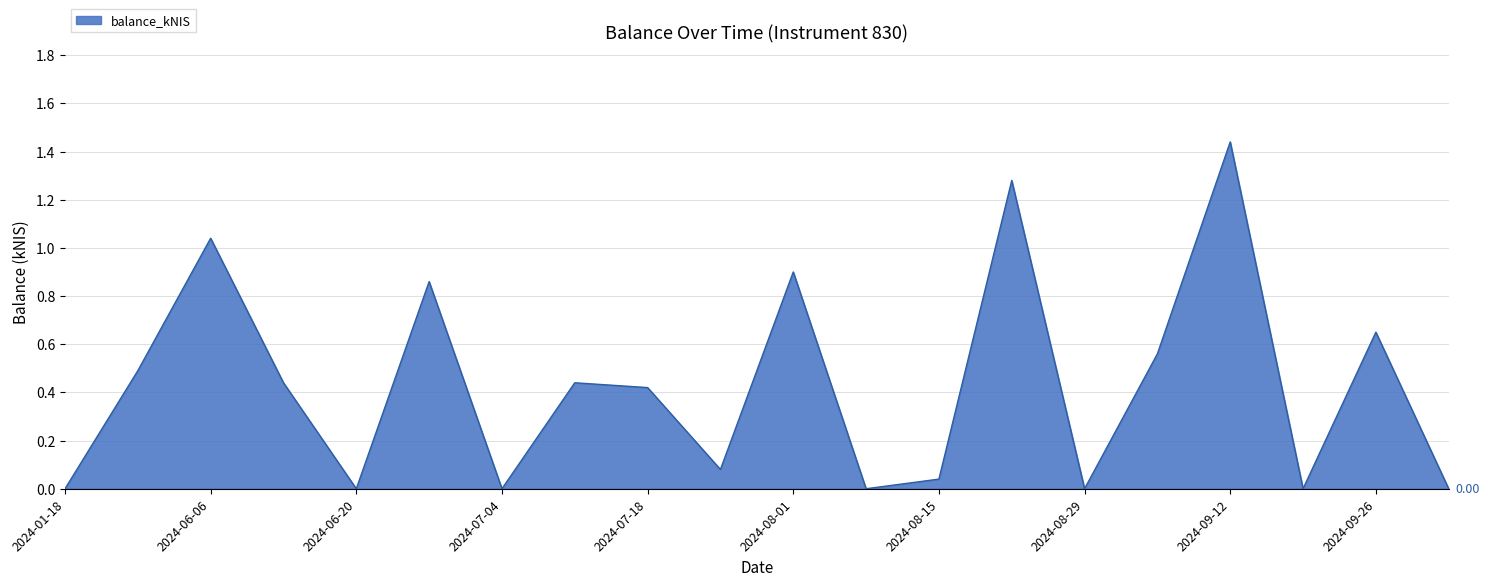

Is this an area chart (filled region under the line)?

Yes